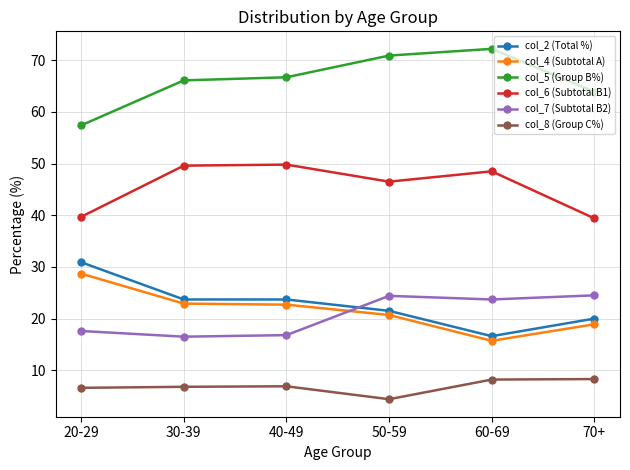

Which series has the largest total across all categories?

col_5 (Group B%)